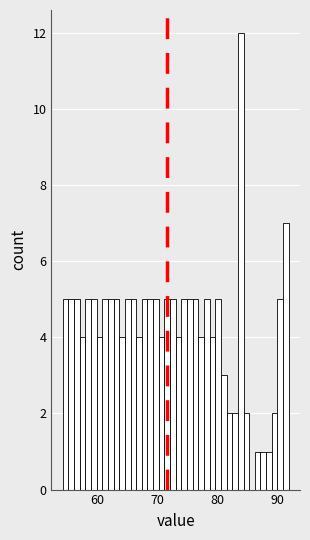

Around what value on the x-axis is the tallest bar? Give the approximate position of its centre, as read against the axis.

84